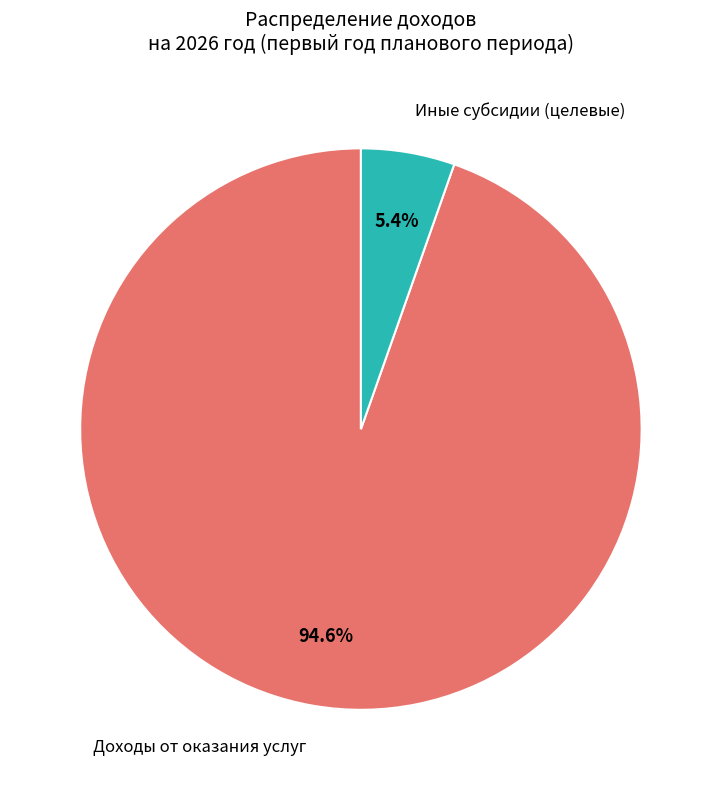

Is the sum of Доходы от оказания услуг and Иные субсидии (целевые) greater than half?

Yes